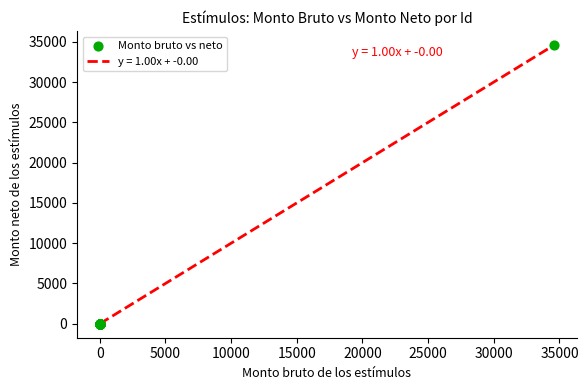

What is the maximum value shown in the chart?

34600.0